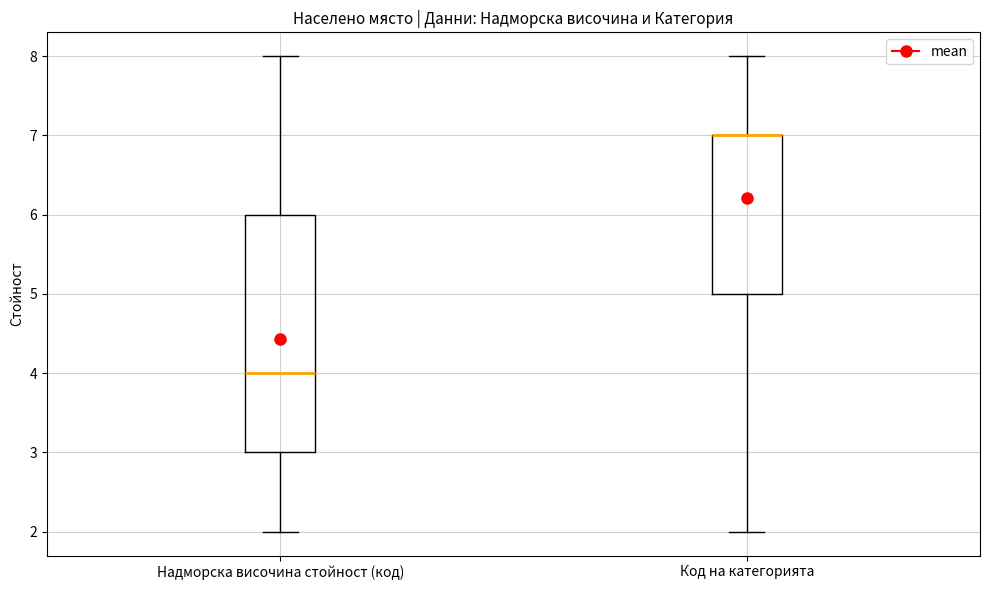

Reading left to right, transcribe this box plot: for each box, give where its median line is, the range the box spans, and where its two whiskers end, as read against the y-axis. The values are not printed on the chart, so give them approximately, as read against the axis.

Надморска височина стойност (код): median 4, box 3 to 6, whiskers 2 to 8
Код на категорията: median 7 (drawn on the box's upper edge), box 5 to 7, whiskers 2 to 8